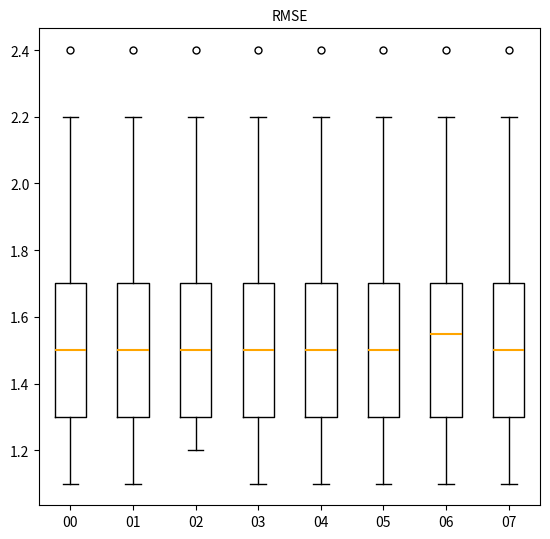

Which box's median line is the highest?

06